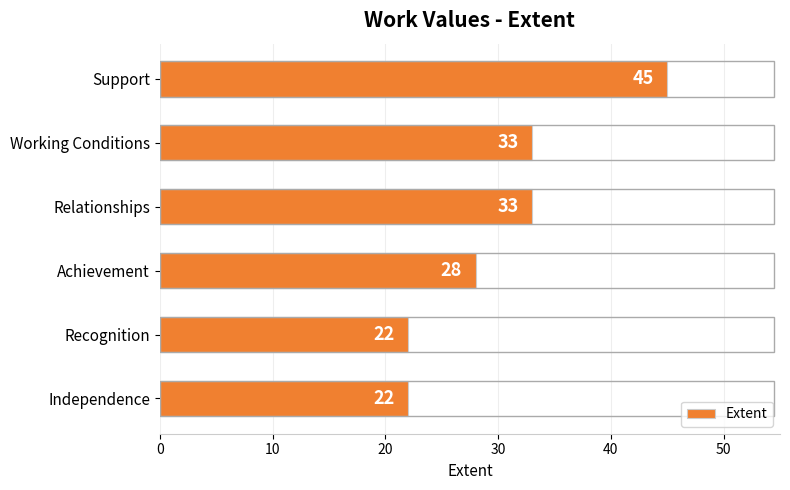

True or false: the data shows 46 at Achievement.

False